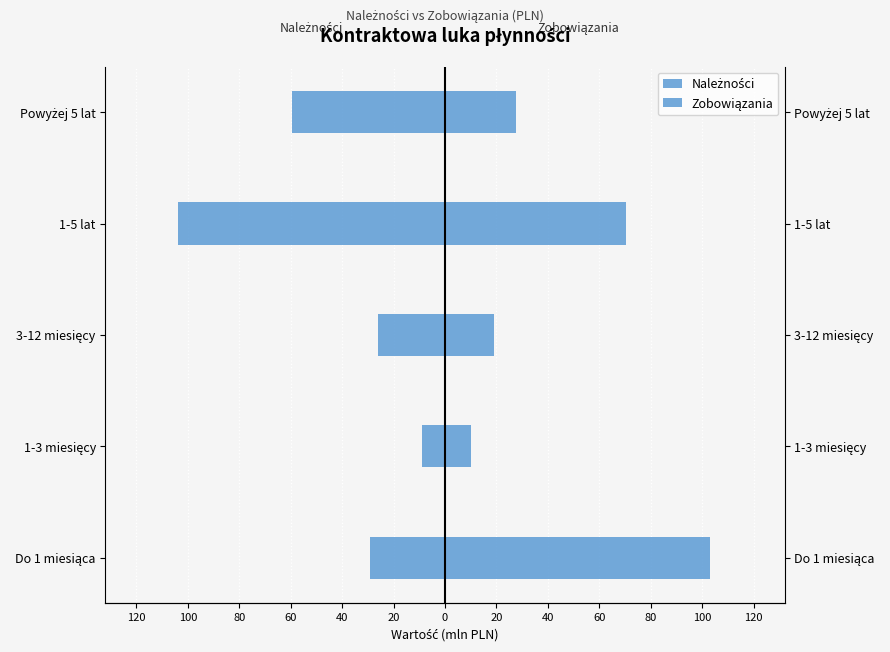

How many values in the Zobowiązania series are below 27?

2